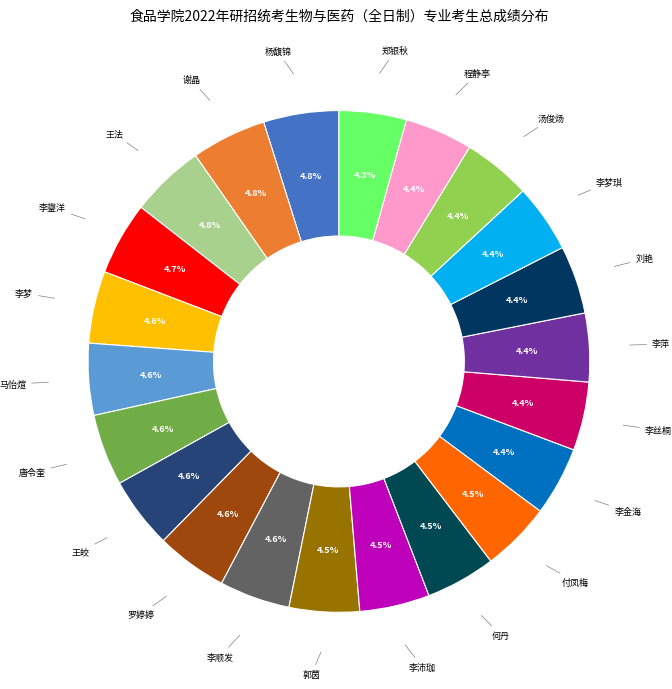

To the nearest percent, what is the difference between the largest and smallest slice percentages?

1%